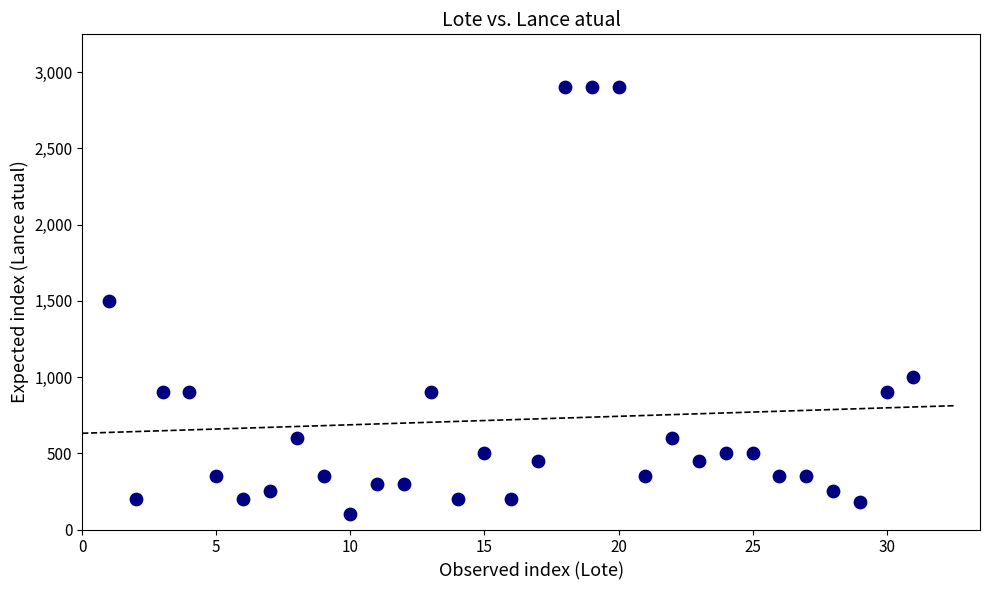

What is the range of Y values (max minus min)?

2800